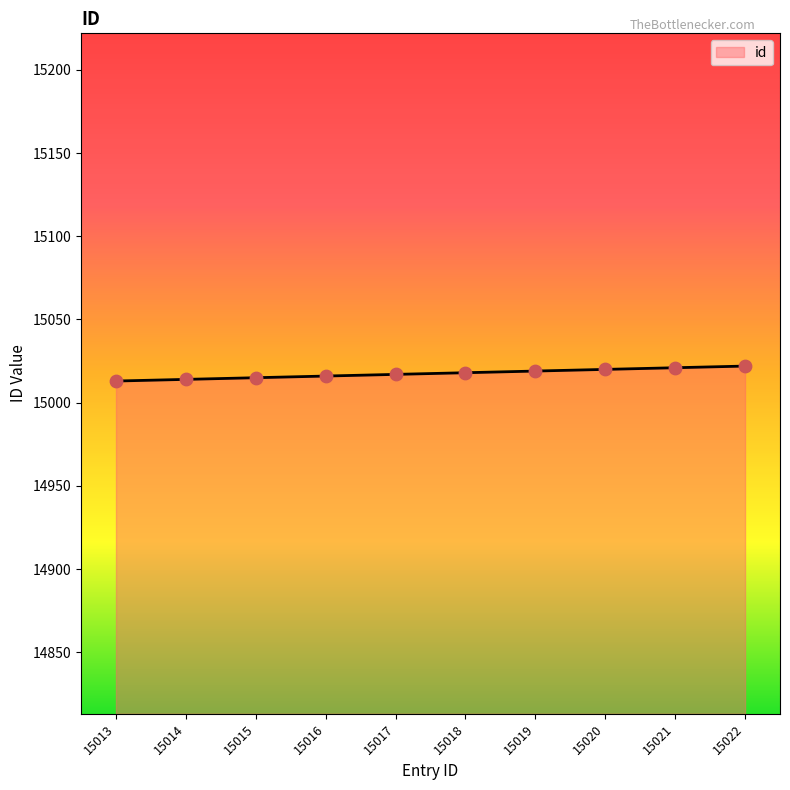

What is the change in value from 15014 to 15022?

+8